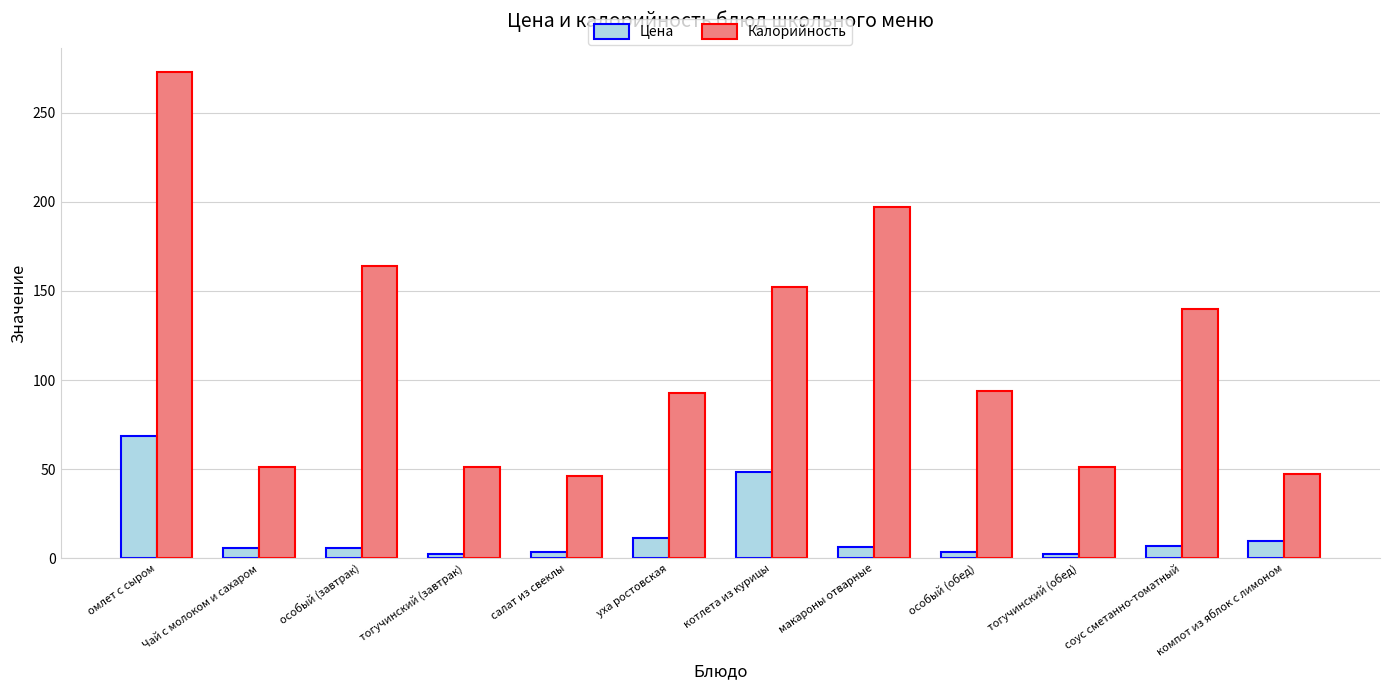

Rank the series at особый (обед) from lowest to highest value.

Цена, Калорийность